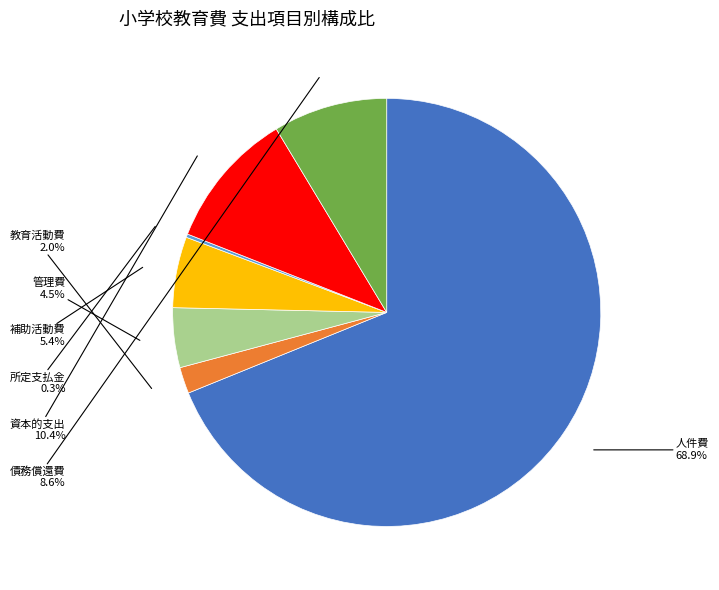

Which category accounts for the majority?

人件費